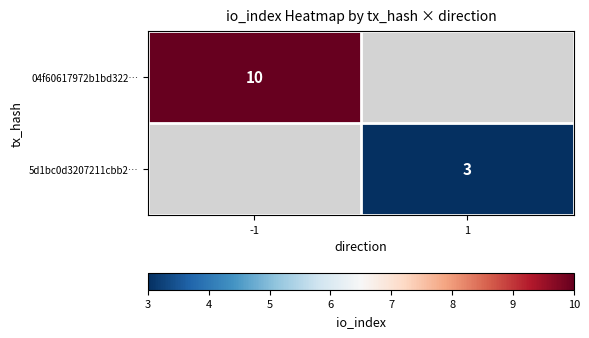

The value of 04f60617972b1bd322… at -1 is 14. True or false?

False